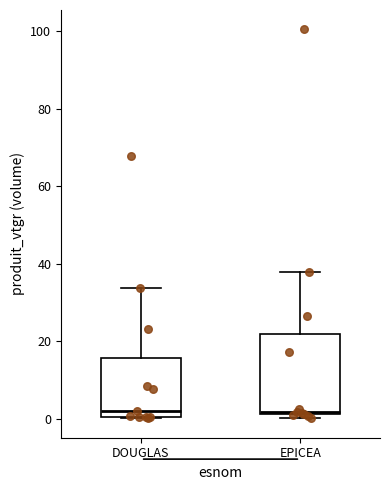

Where is the lower edge of the box for EPICEA on the y-axis? The values are not printed on the chart, so give them approximately, as read against the axis.

2